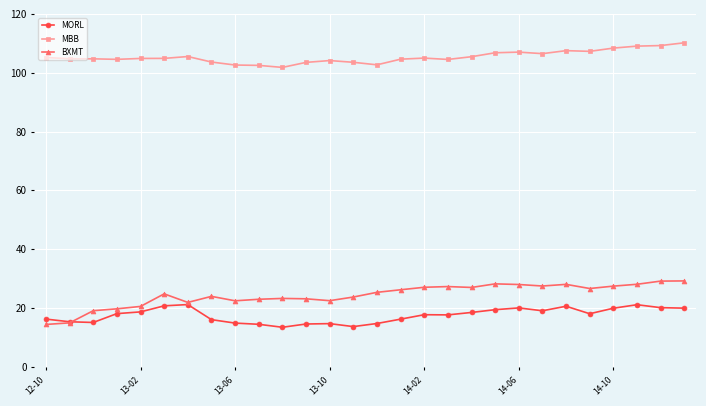

True or false: MBB and MORL intersect in this chart.

False